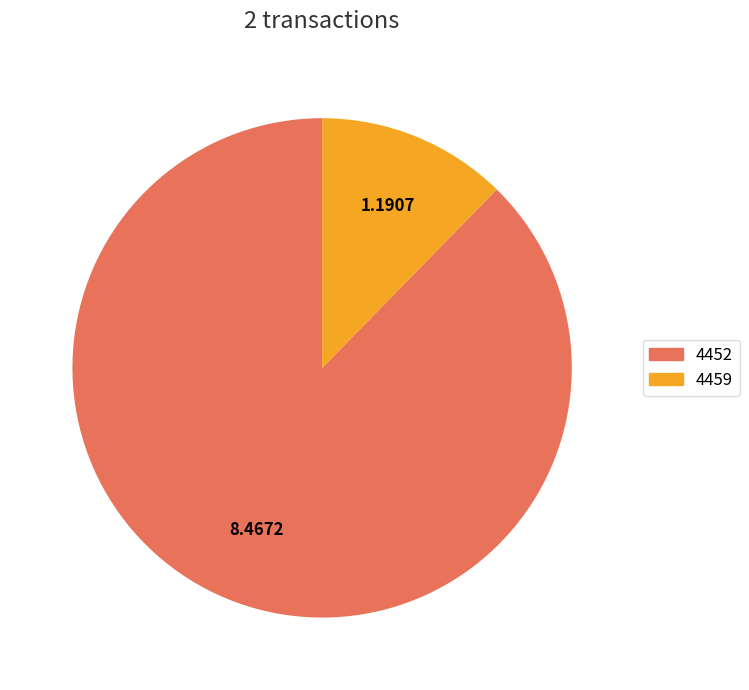

Is it true that 4459 is 23% of the pie?

False